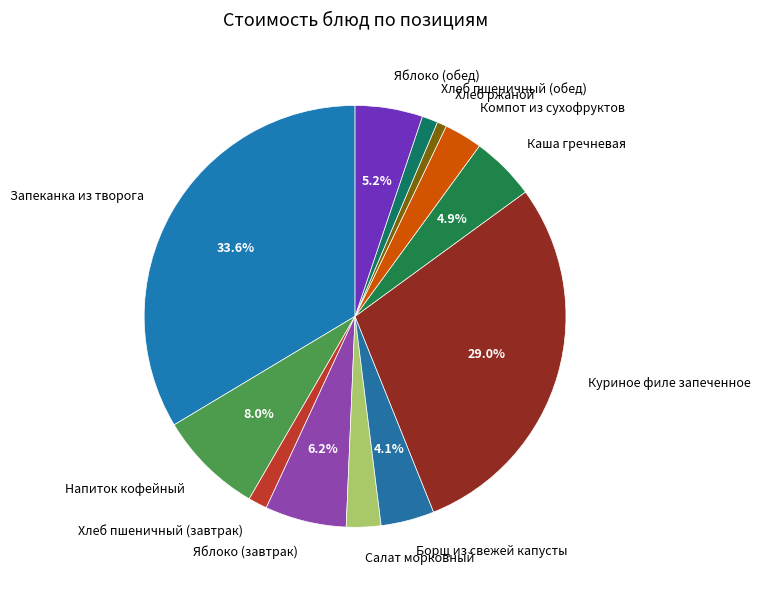

What is the largest slice in the pie chart?

Запеканка из творога